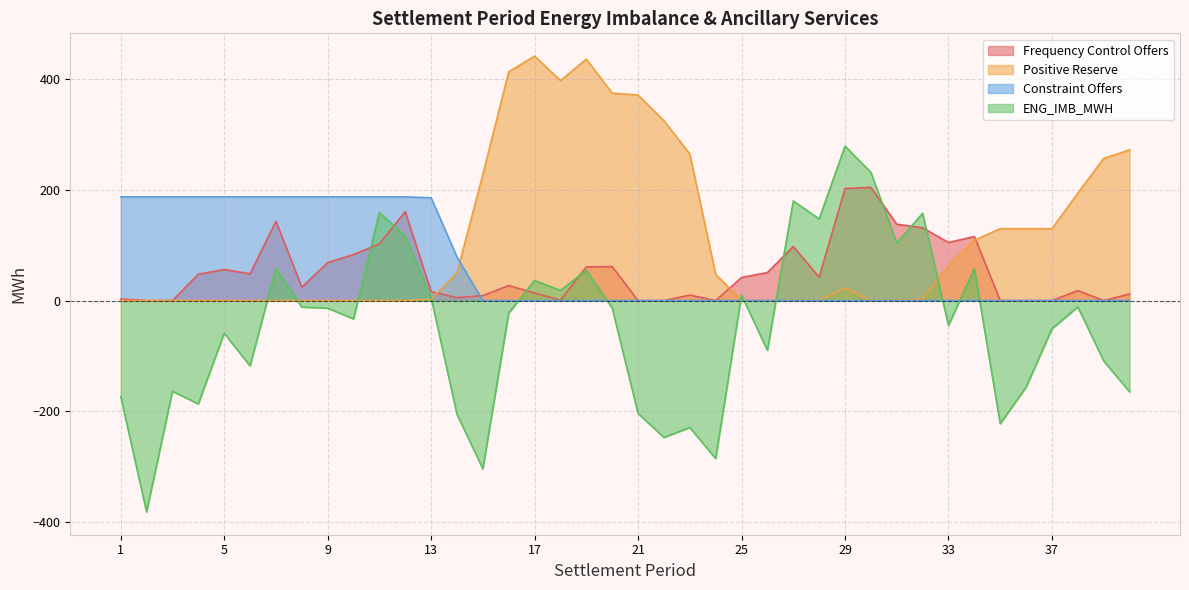

How many data points in Frequency Control Offers are less than 41?

20